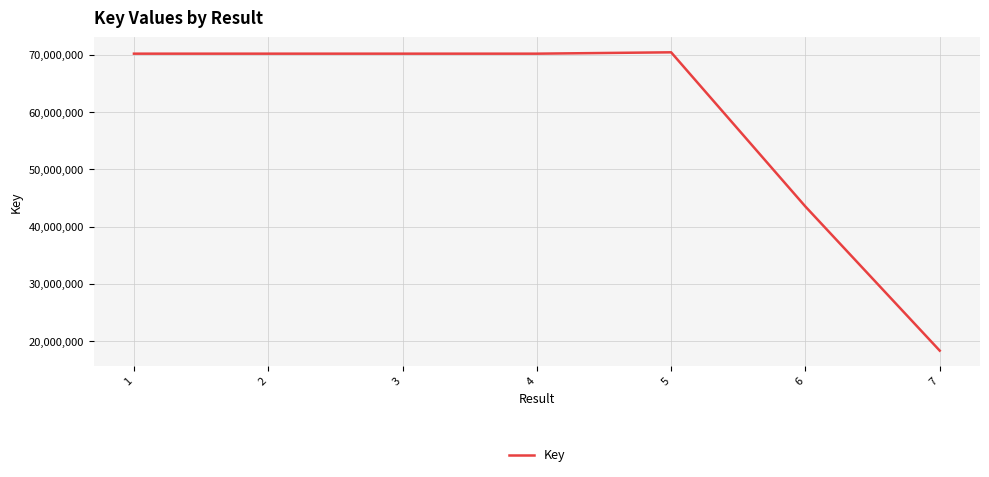

Approximately how many times larger is the value at 7 compared to 1?

0.3